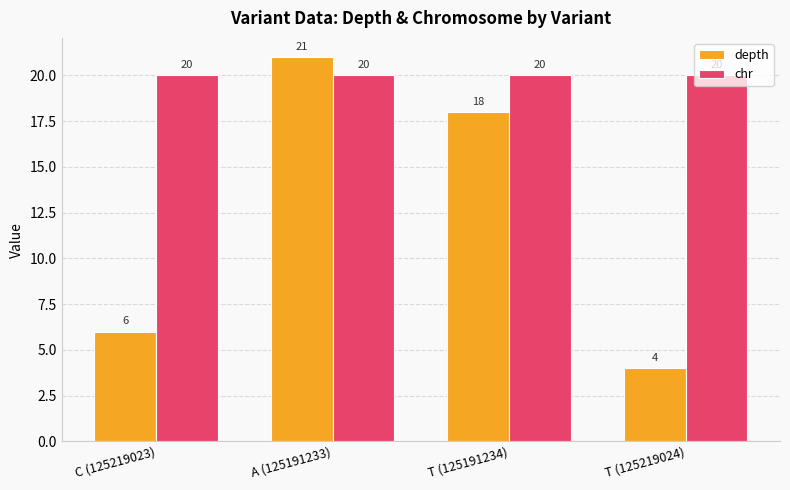

Rank the series by their average value, from lowest to highest.

depth, chr